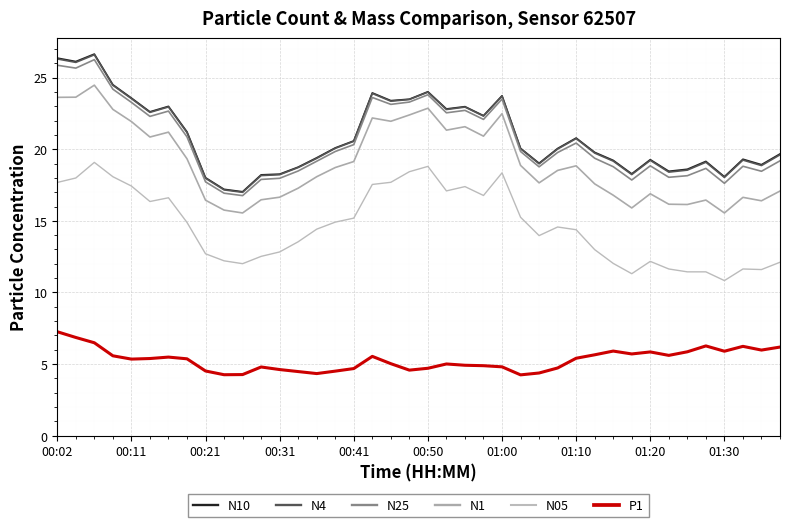

In N10, how many points are higher than both neighbors (excluding endpoints)?

10